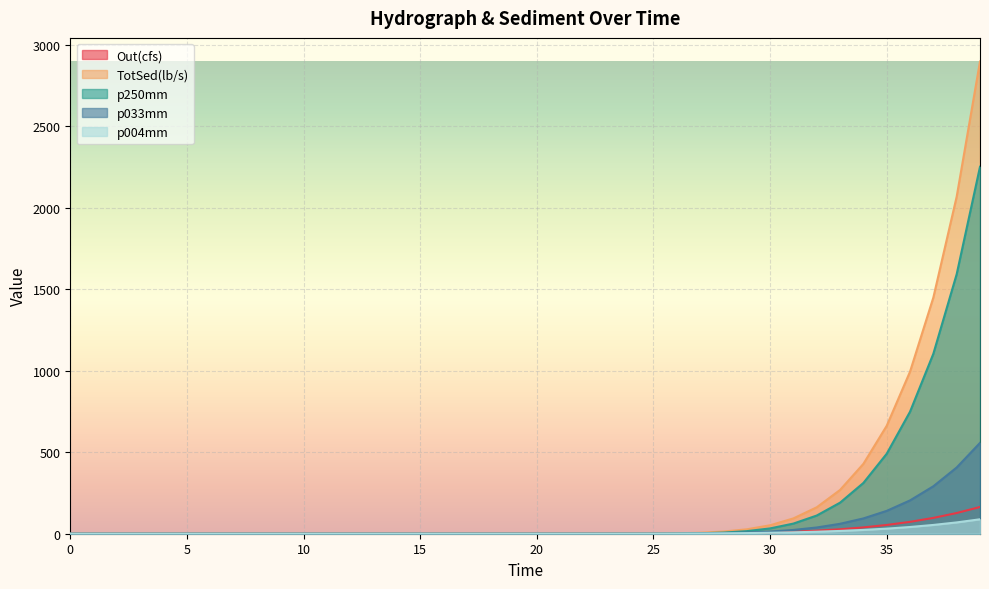

Between 26.0 and 29.0, which is larger?

29.0